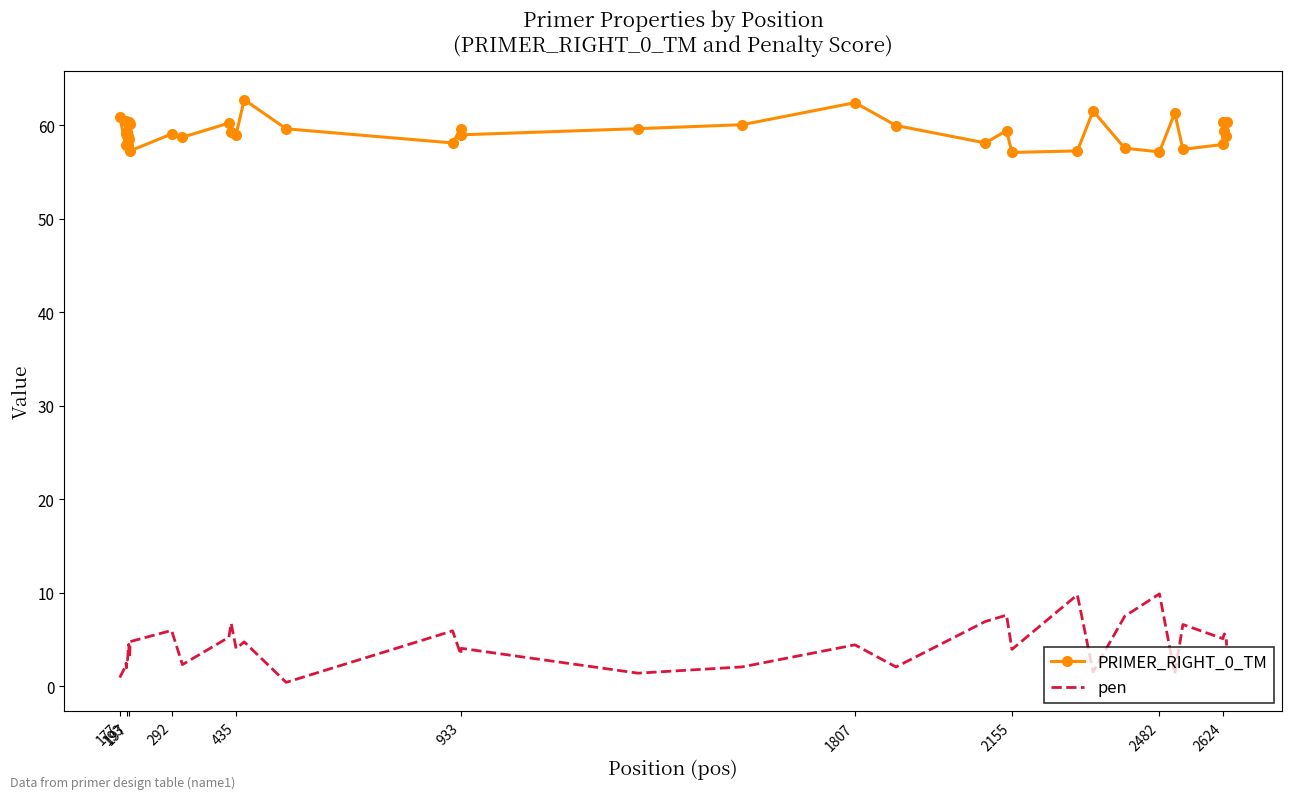

Which series has the largest range (max minus min)?

pen